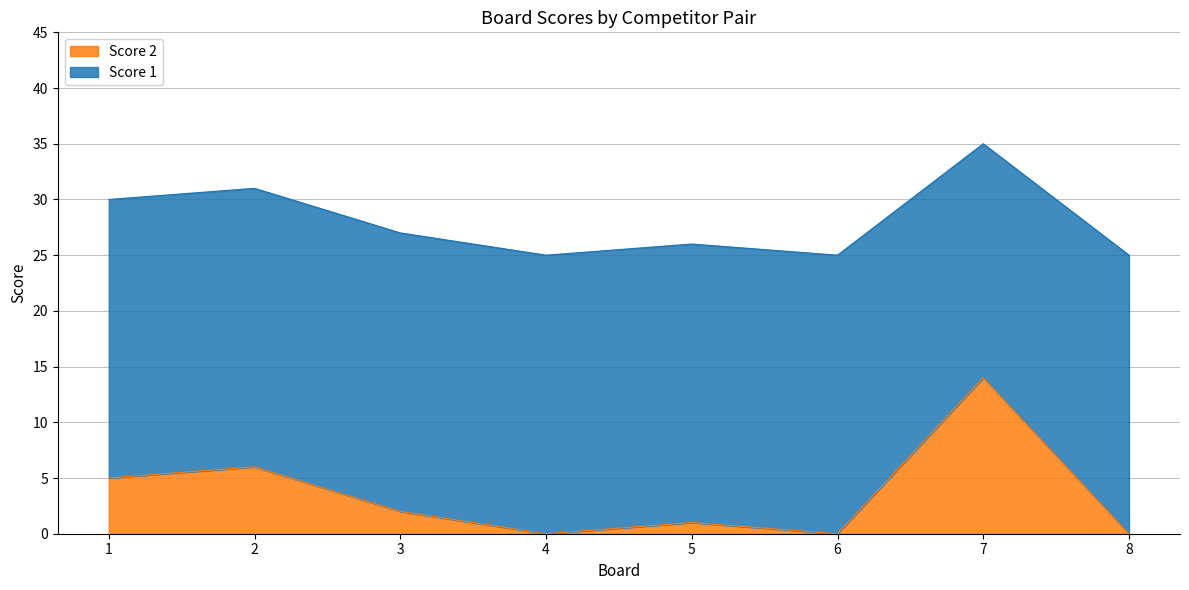

How many points are lower than both their immediate neighbors (excluding endpoints)?

2